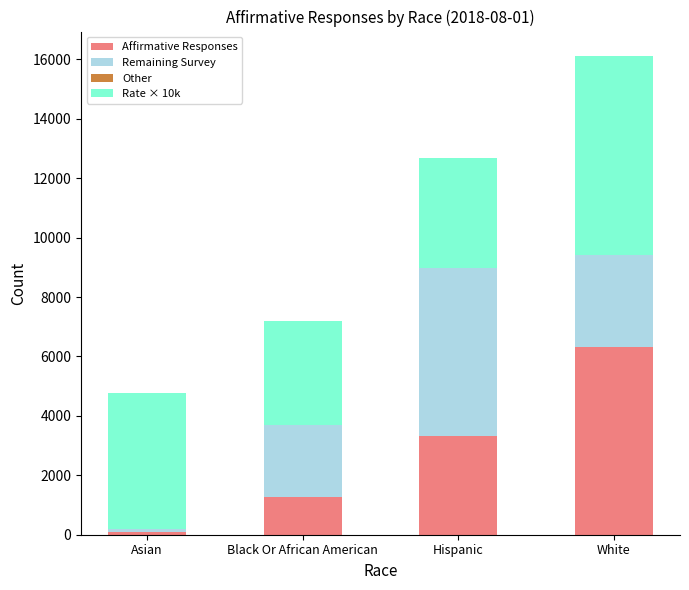

At which label does Affirmative Responses reach its peak?

White